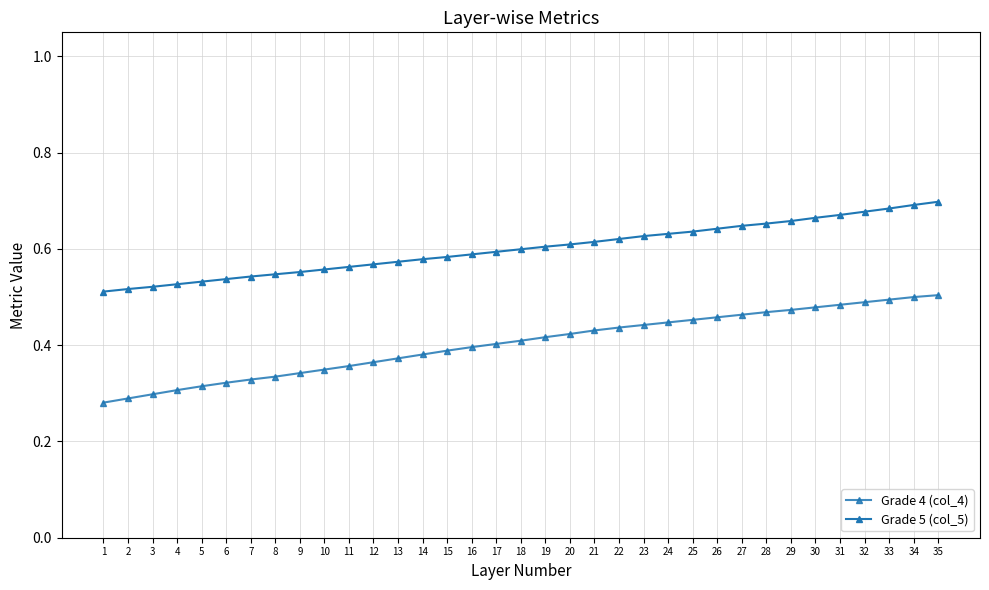

Is this an area chart (filled region under the line)?

No